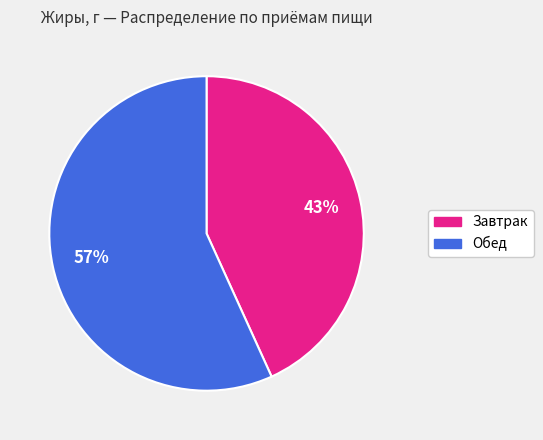

To the nearest percent, what is the difference between the largest and smallest slice percentages?

14%